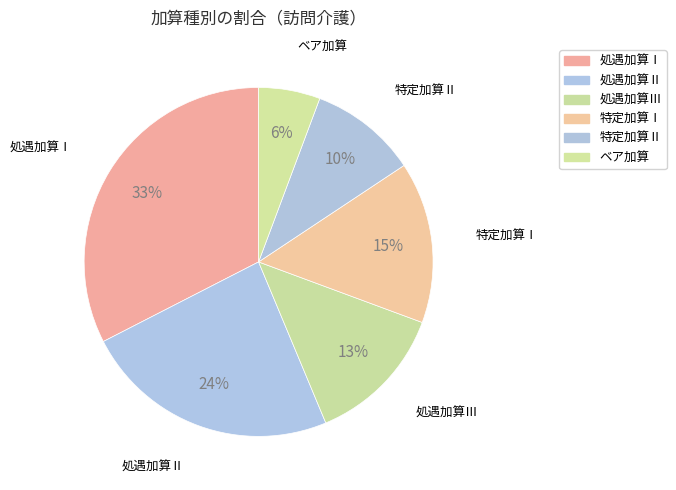

The 特定加算Ⅰ slice represents 15% of the pie. True or false?

True